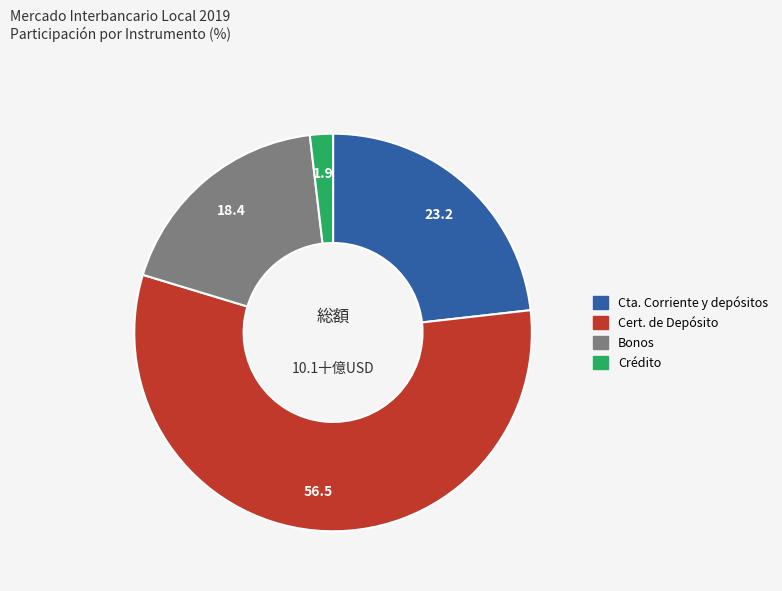

Is there any slice that represents more than half of the pie?

Yes